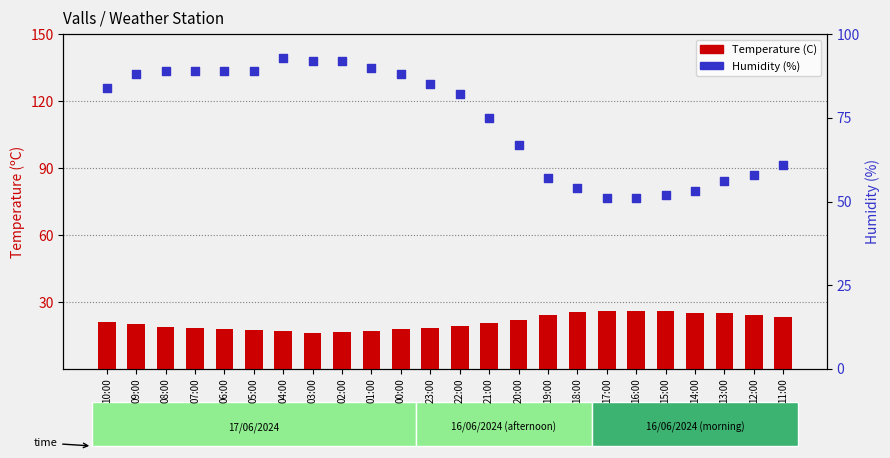

Which series has the largest total across all categories?

Humidity (%)